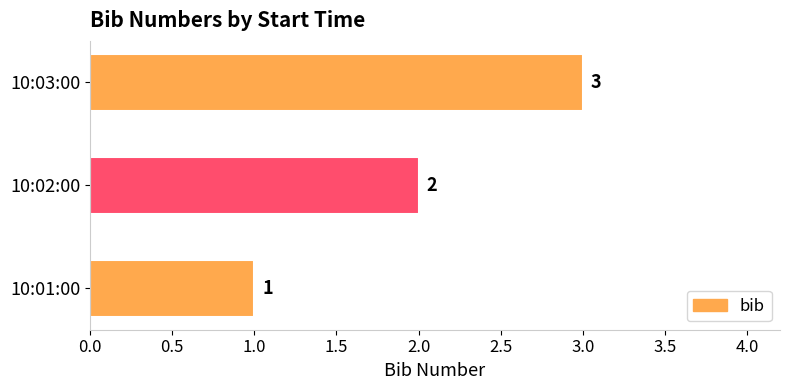

What is the ratio of the value at 10:02:00 to the value at 10:01:00?

2.0